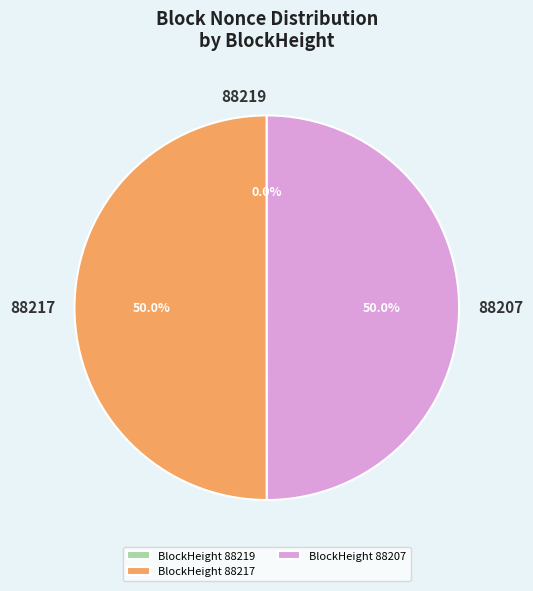

How much of the chart is everything except BlockHeight 88217?

50.0%